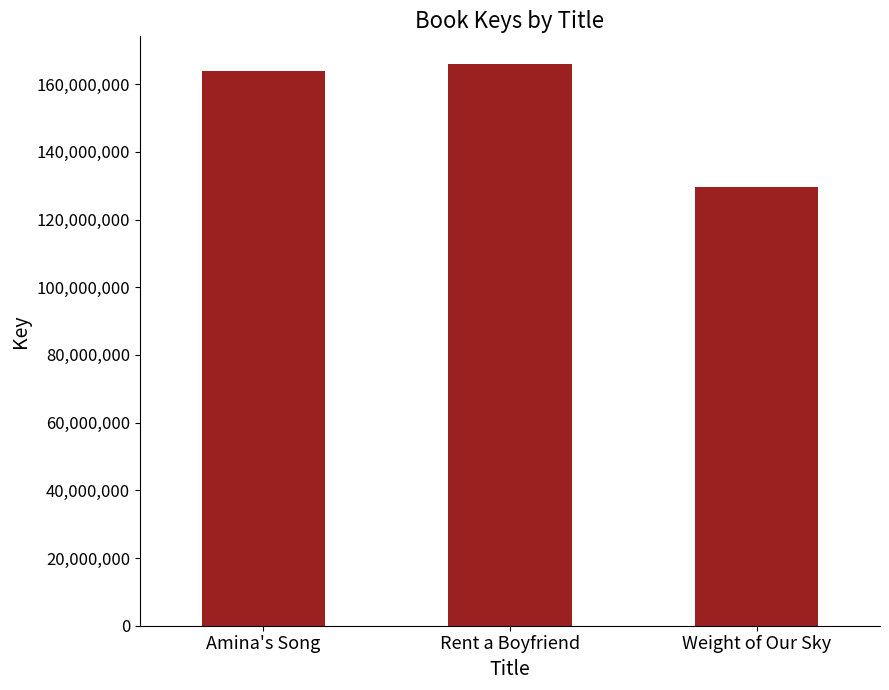

How many series are shown in this chart?

1